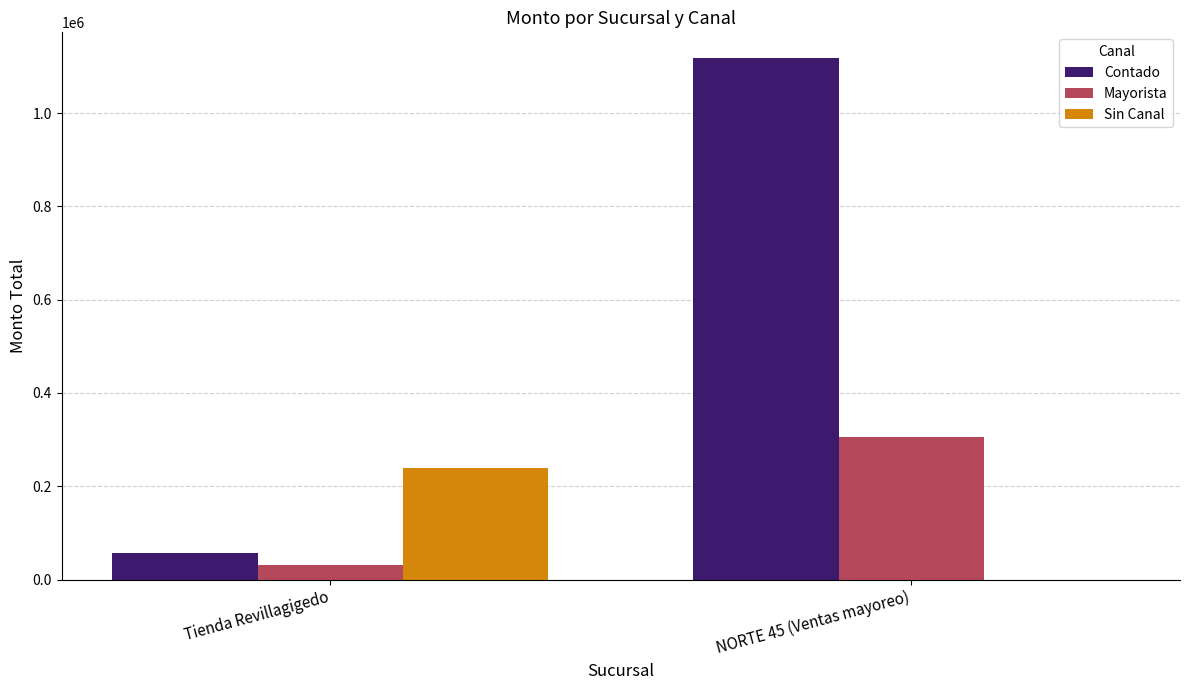

What are all the series names shown in the legend?

Contado, Mayorista, Sin Canal